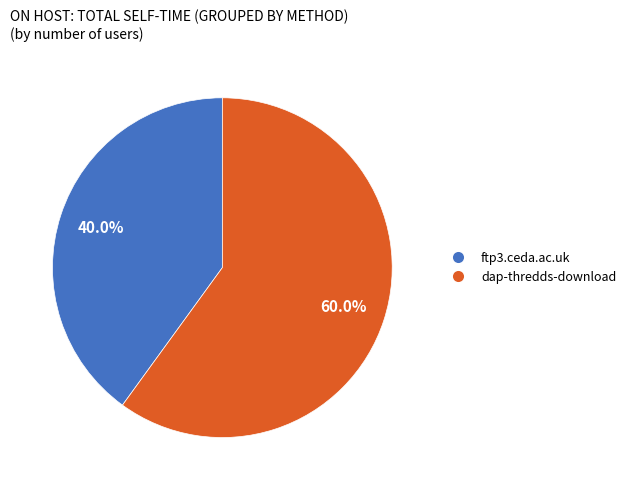

To the nearest percent, what percentage of the pie is ftp3.ceda.ac.uk?

40%